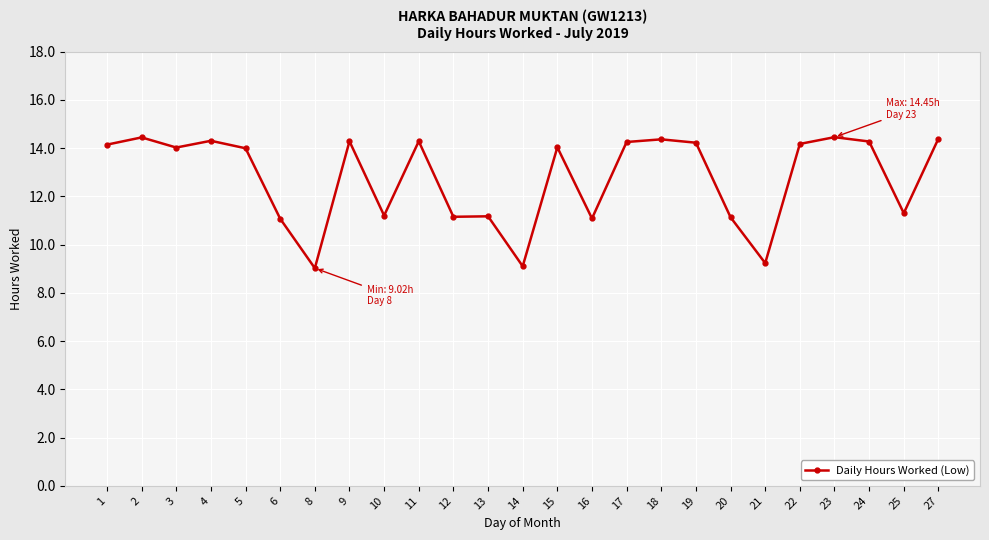

True or false: there are more than 0 points higher than both neighbors.

True